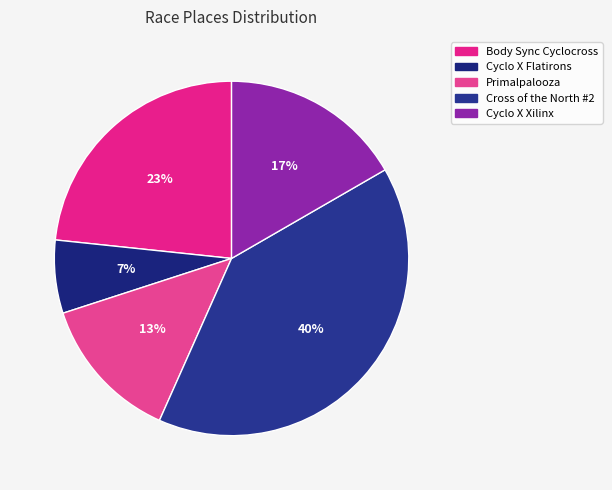

Which slice is the largest?

Cross of the North #2